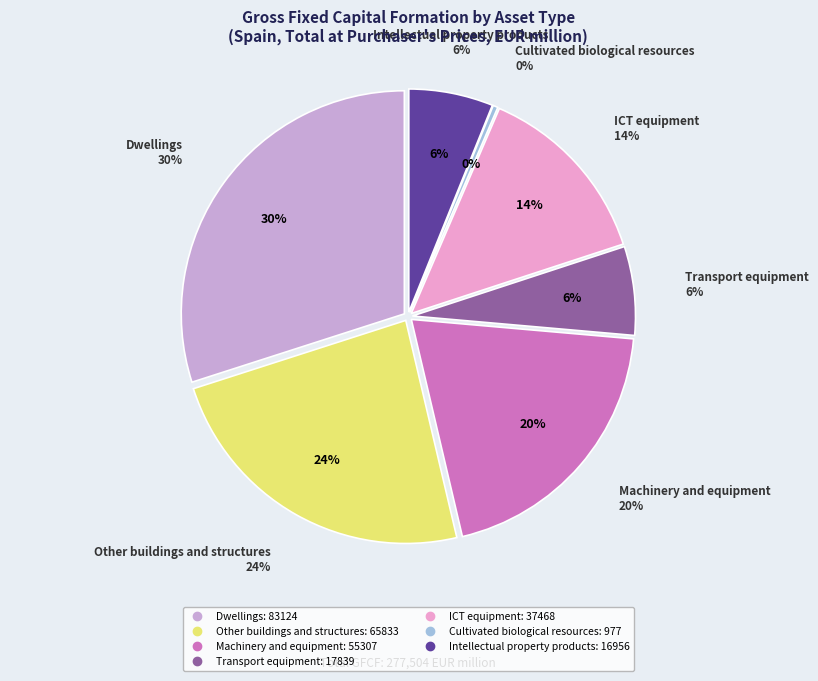

To the nearest percent, what portion does Machinery and equipment represent?

20%